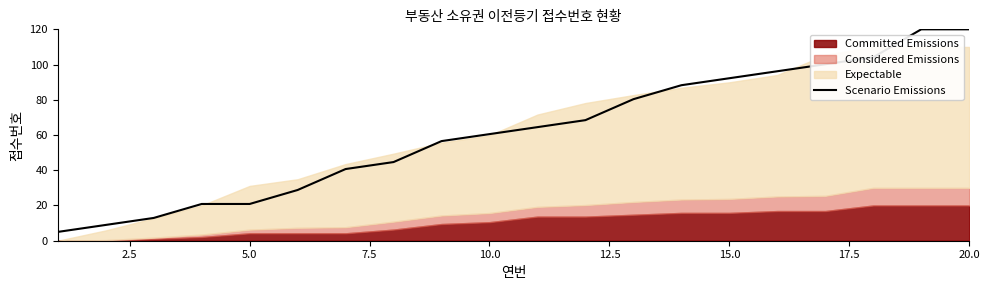

The Scenario Emissions series shows 83.8 at 10.0. True or false?

False